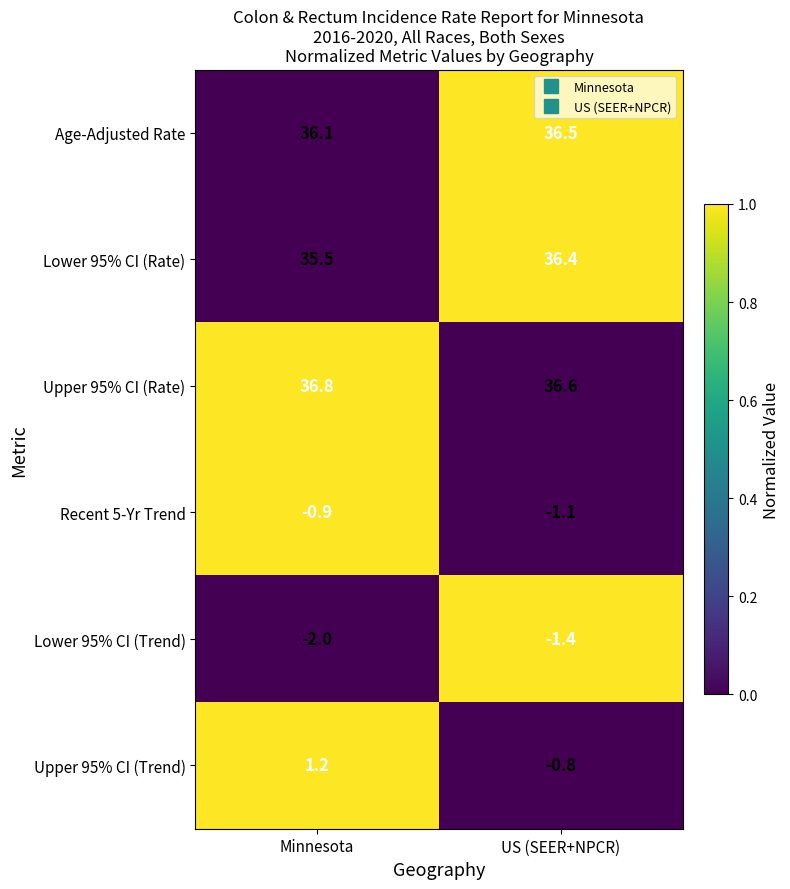

Where is Recent 5-Yr Trend nearest to the value -1?

Minnesota